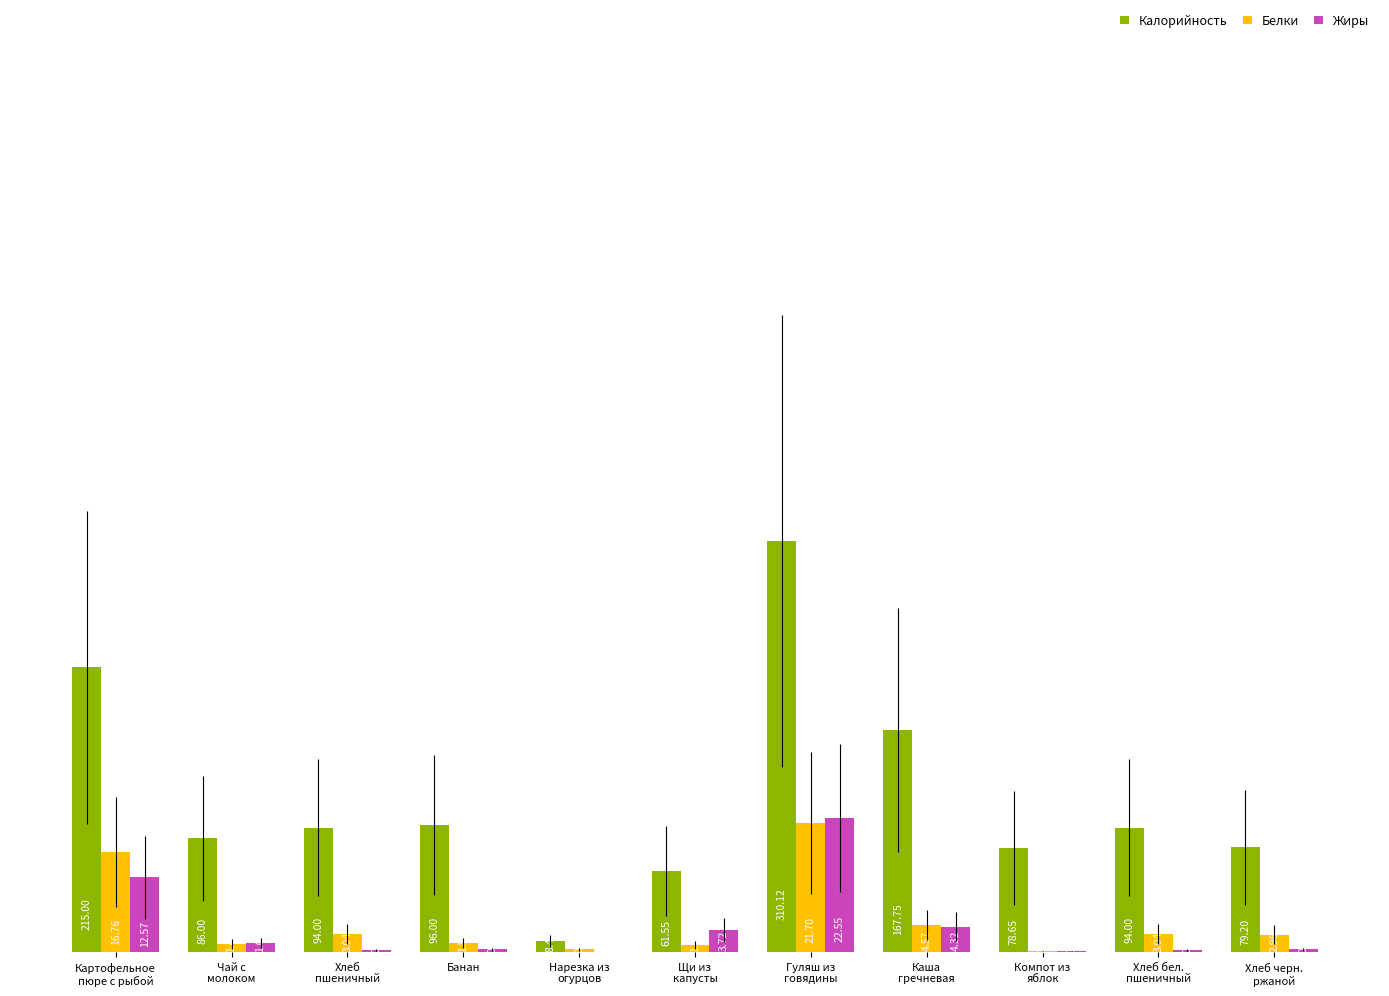

Which series has the largest total across all categories?

Калорийность